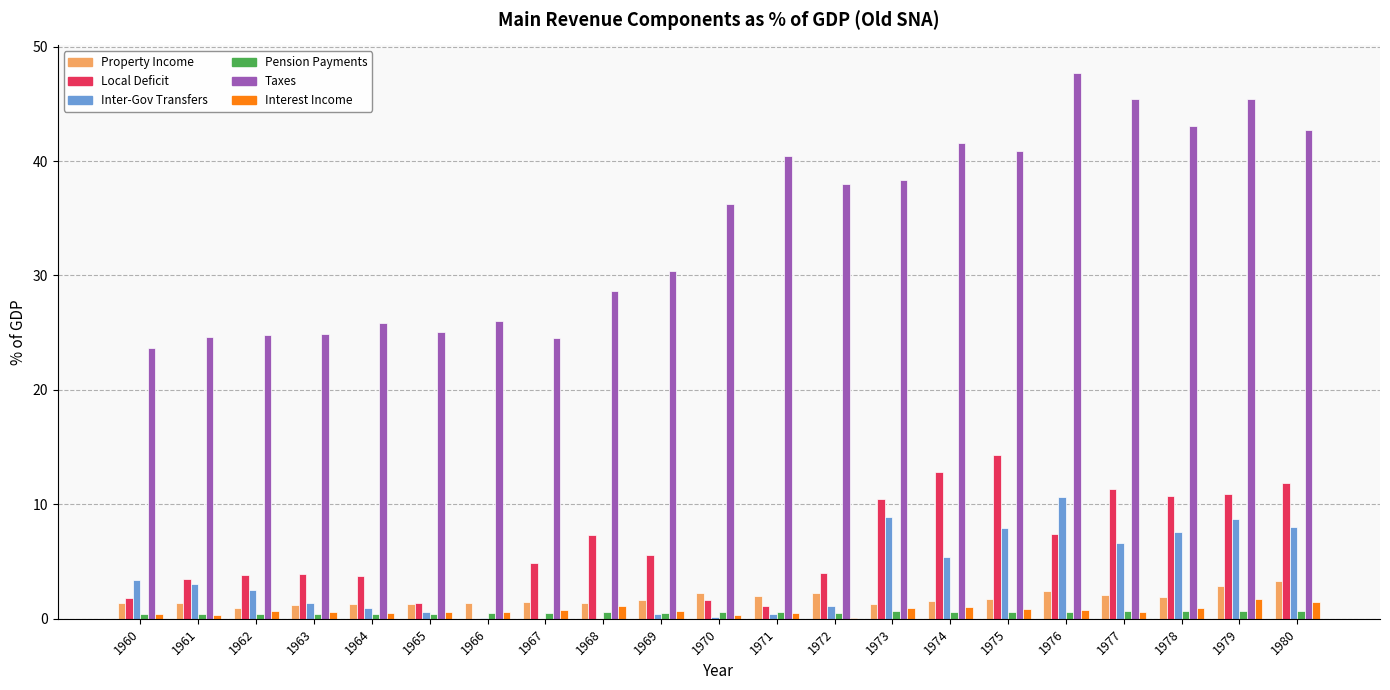

What is the maximum value shown in the chart?

47.7